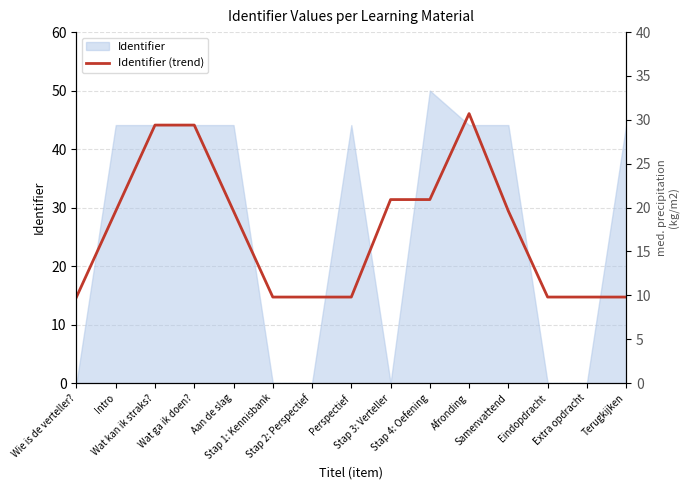

The value at Stap 4: Oefening is 20.1. True or false?

False